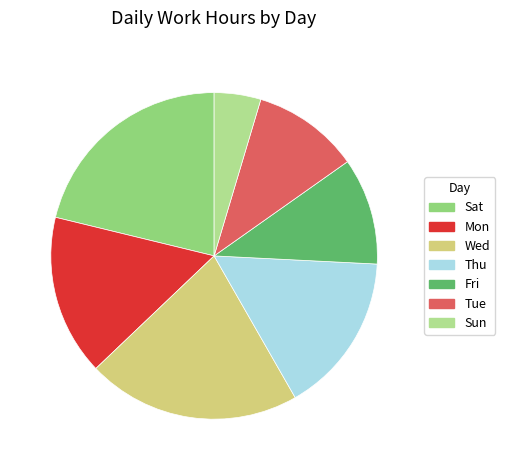

Which slice is the smallest?

Sun